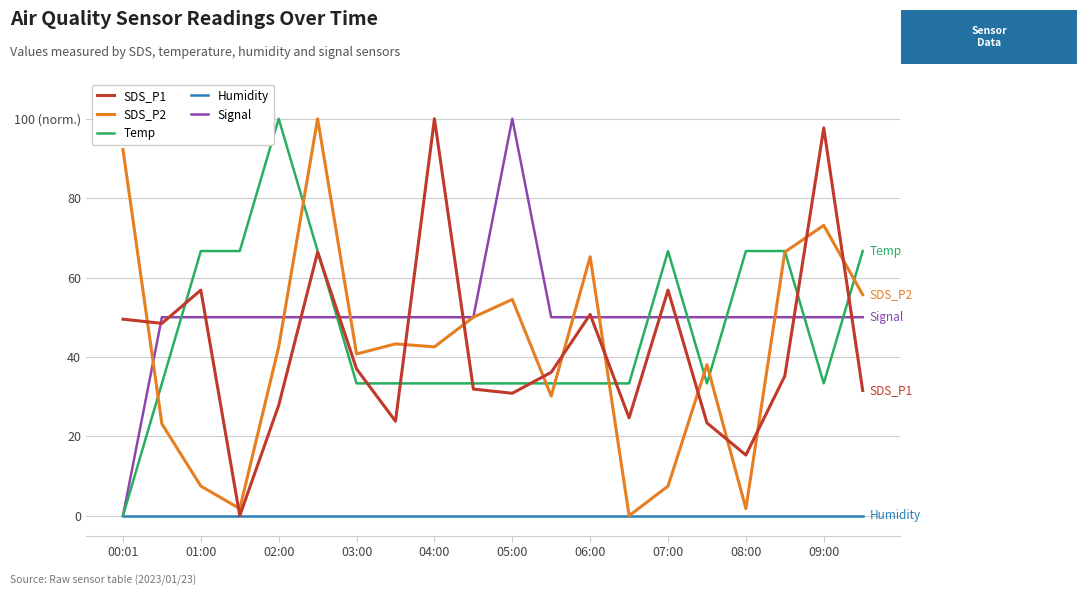

Does the chart display data point markers on the line(s)?

No